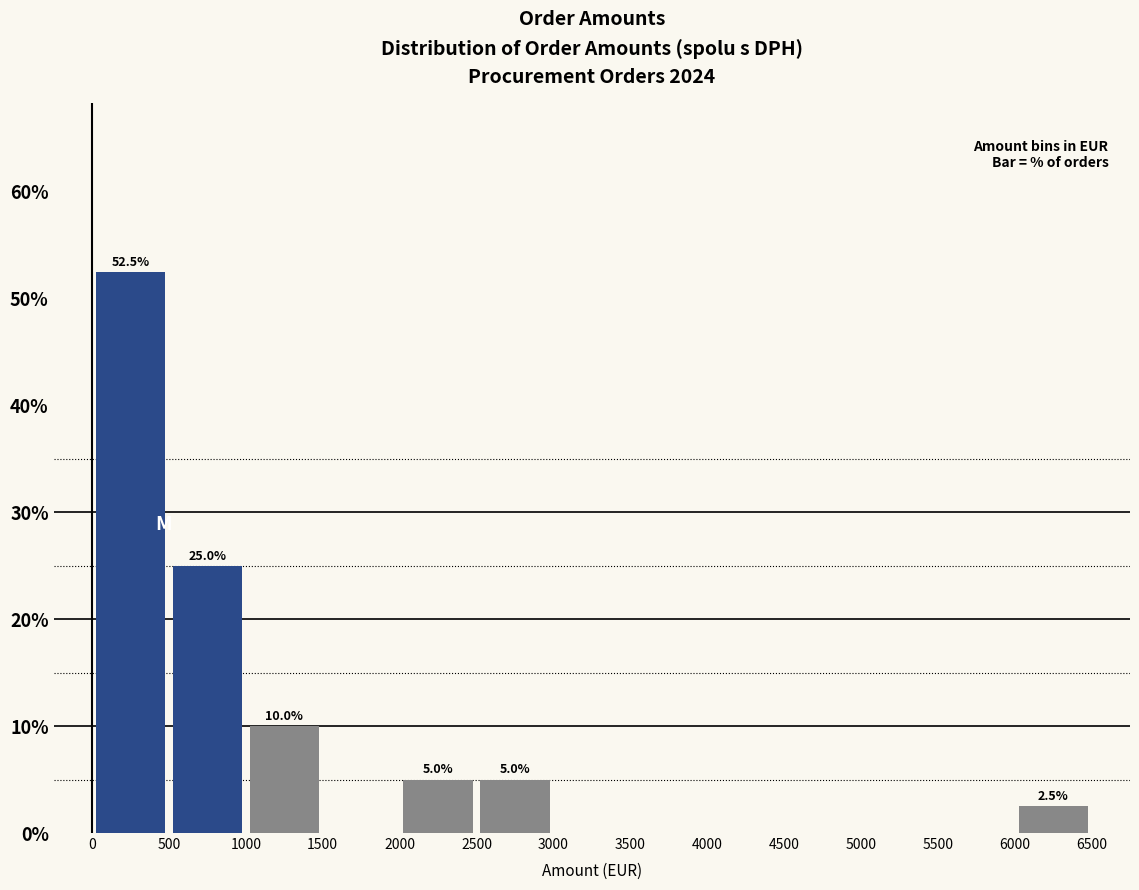

Over which range of the x-axis is the bar tallest?

0 to 500